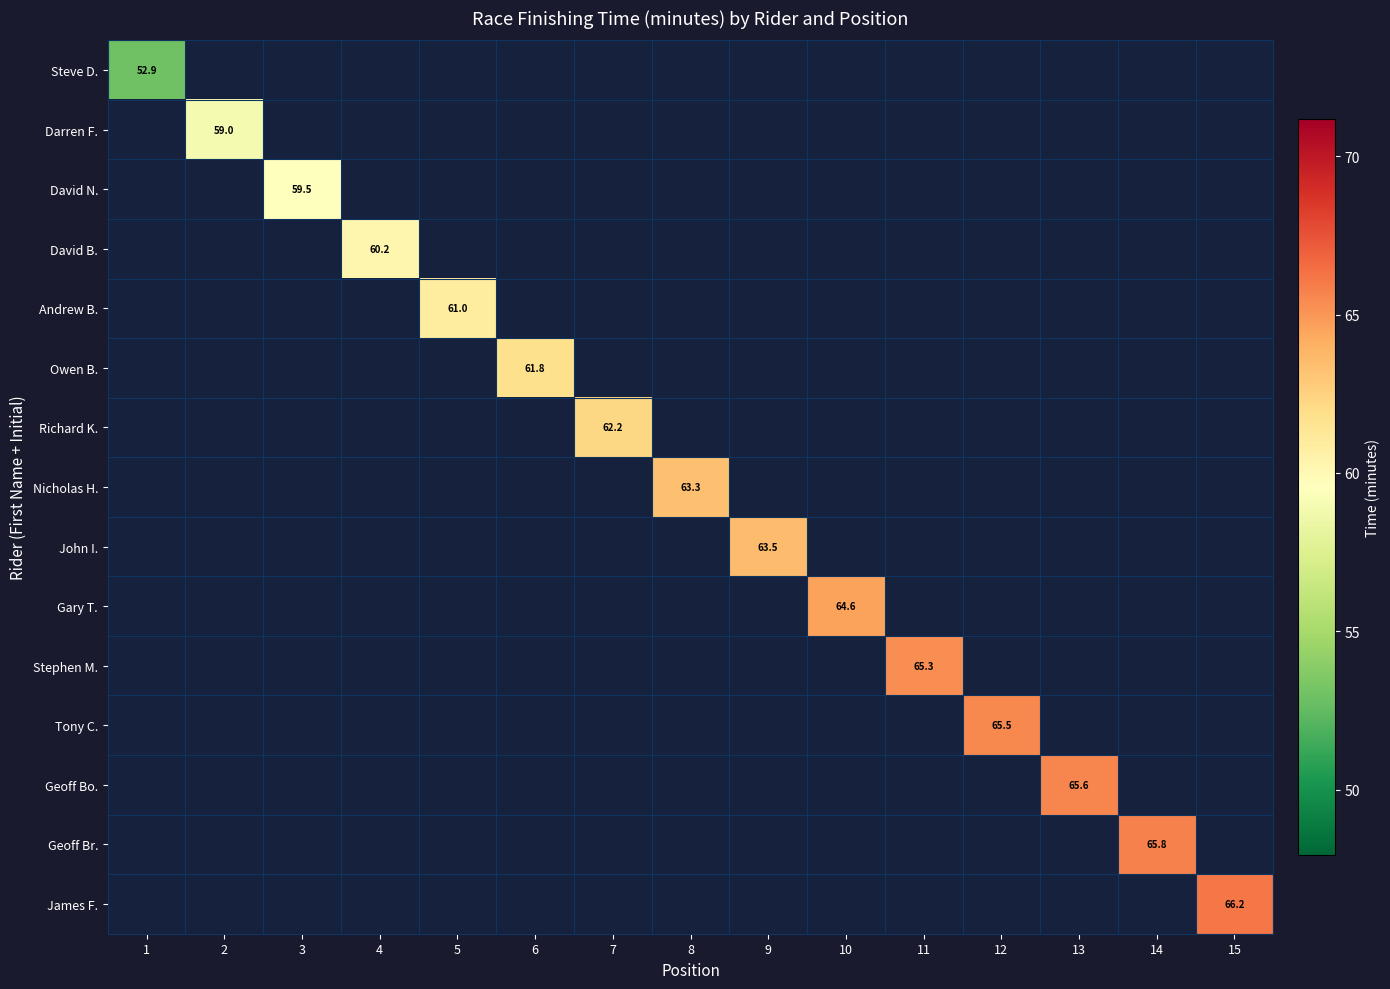

Rank the series by their maximum value, from lowest to highest.

Steve D., Darren F., David N., David B., Andrew B., Owen B., Richard K., Nicholas H., John I., Gary T., Stephen M., Tony C., Geoff Bo., Geoff Br., James F.